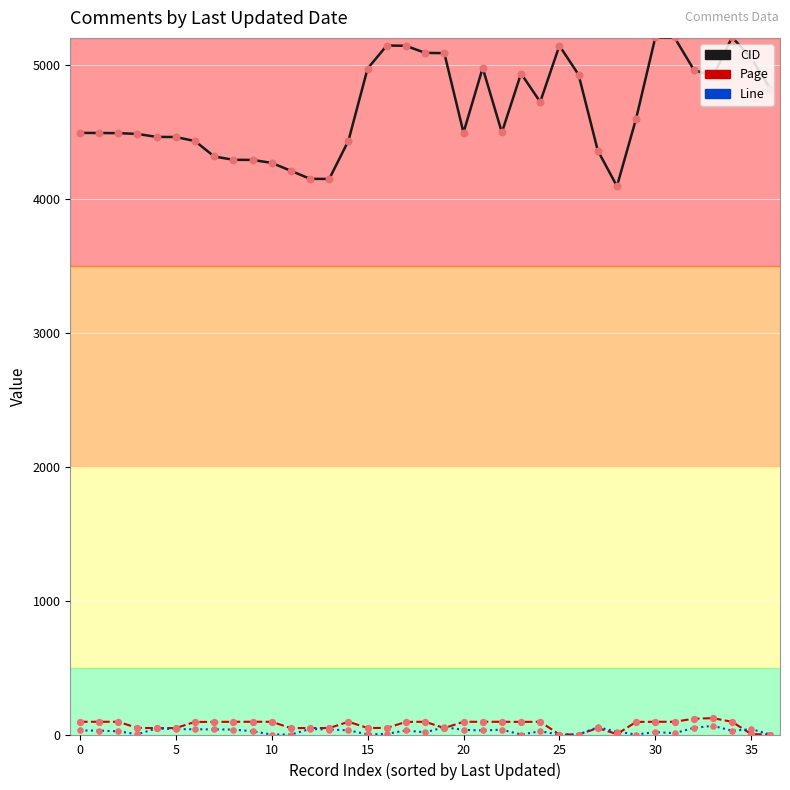

Which series has the largest total across all categories?

CID